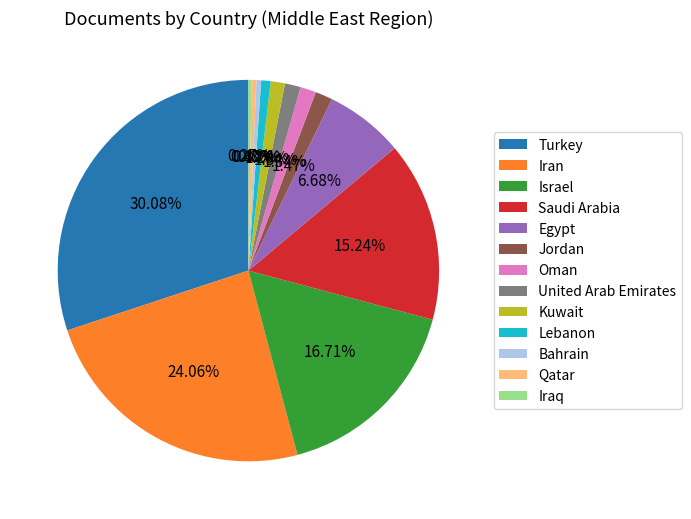

What percentage is the Lebanon slice, to the nearest percent?

1%